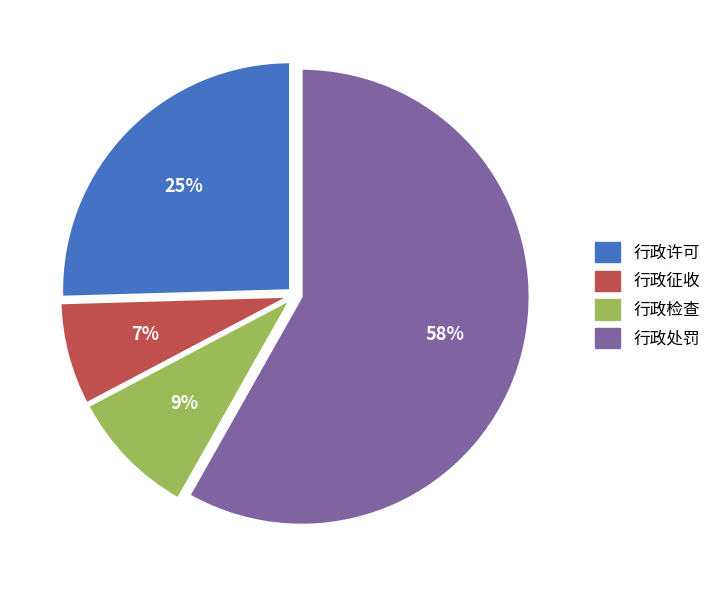

What is the smallest slice in the pie chart?

行政征收